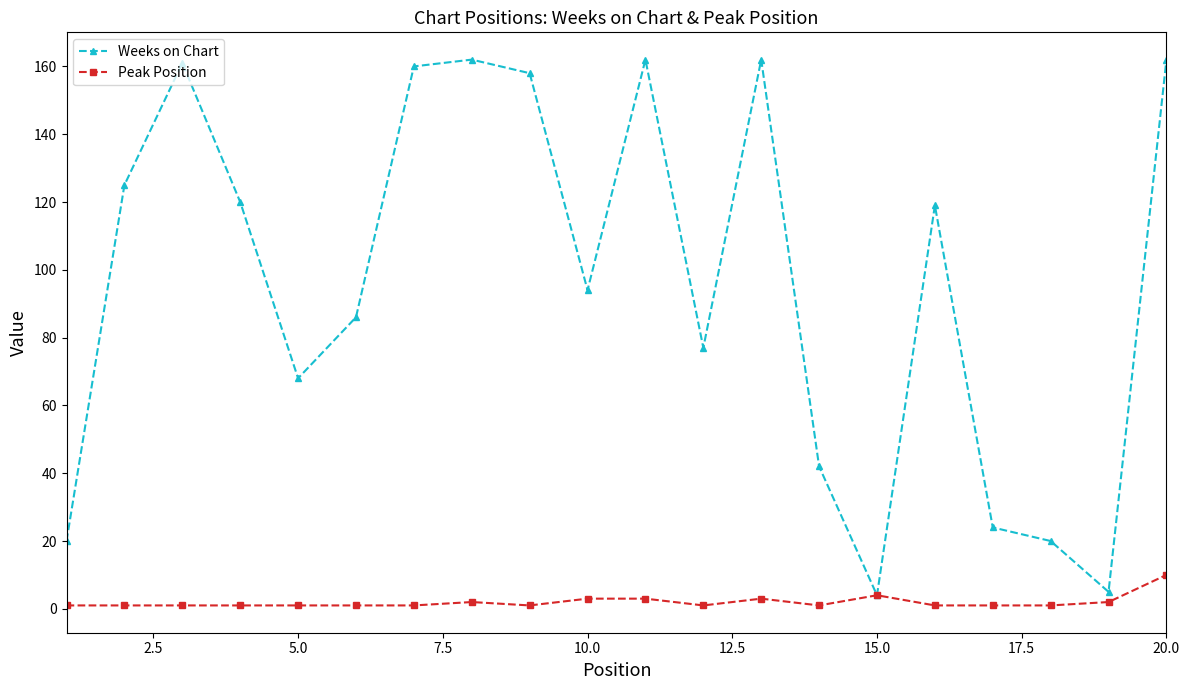

Which series has the largest range (max minus min)?

Weeks on Chart